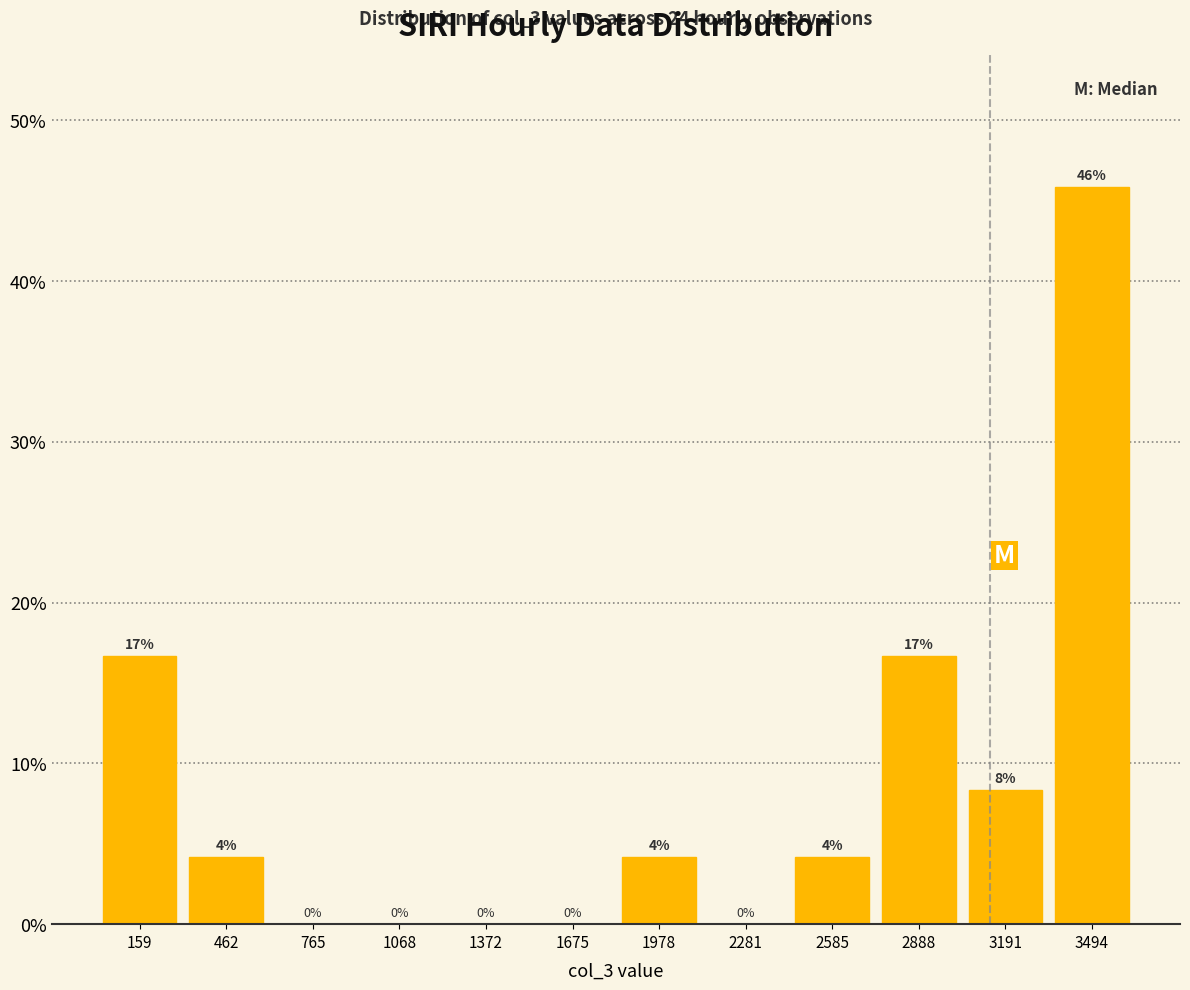

Over which range of the x-axis is the bar tallest?

3350 to 3650